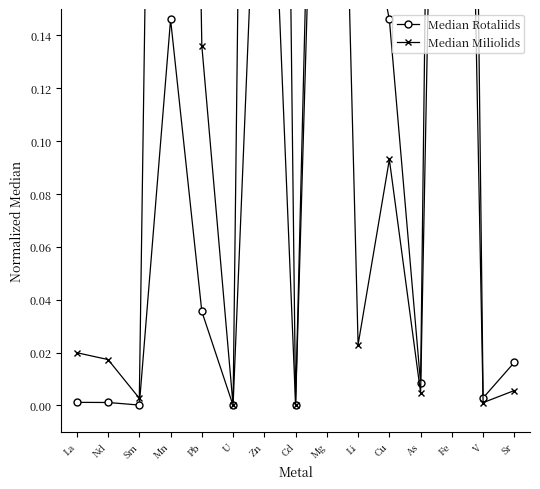

Which series changed the most between Mn and Zn?

Median Miliolids